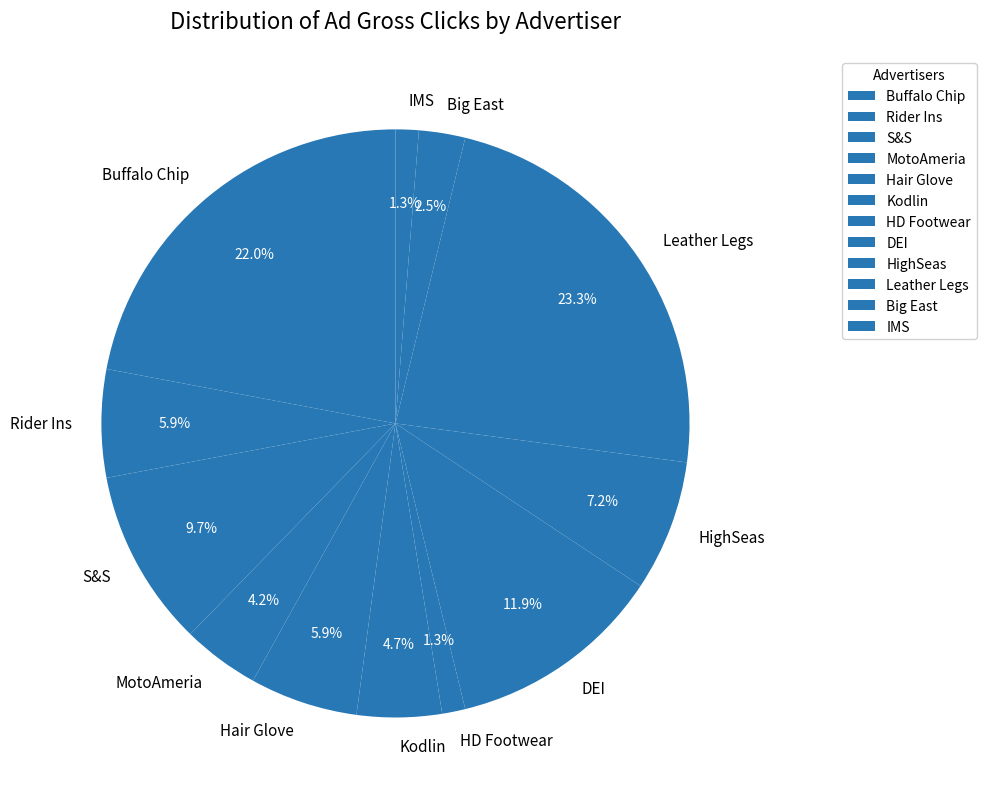

Is Buffalo Chip the majority of the pie?

No